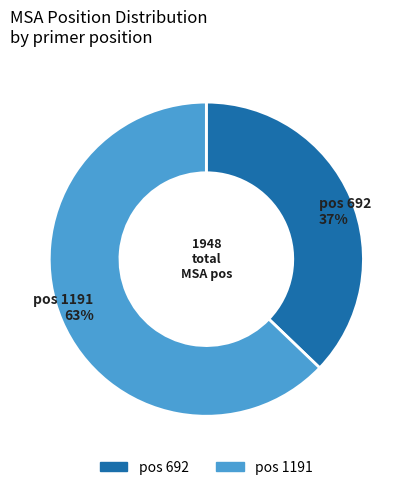

To the nearest percent, what is the difference between the largest and smallest slice percentages?

26%